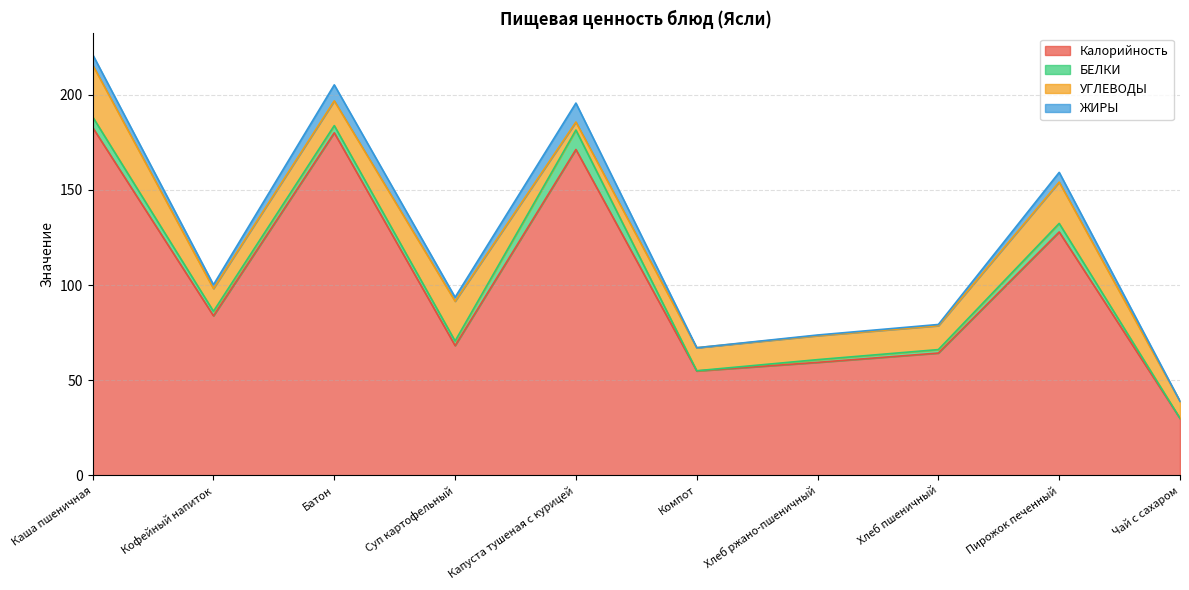

List the labels in order of ЖИРЫ value, largest first.

Капуста тушеная с курицей, Батон, Каша пшеничная, Пирожок печенный, Суп картофельный, Кофейный напиток, Хлеб пшеничный, Хлеб ржано-пшеничный, Компот, Чай с сахаром